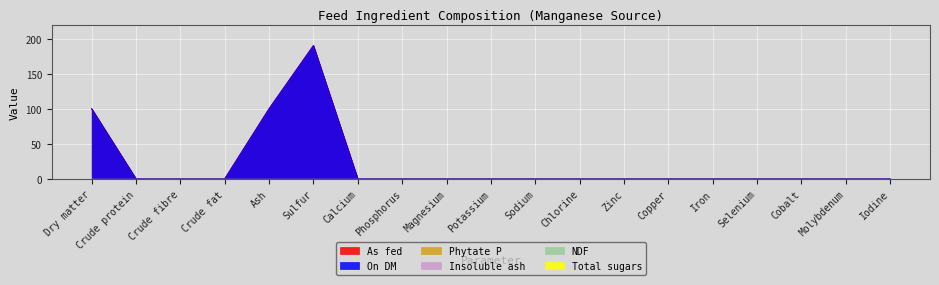

True or false: Total sugars and Phytate P intersect in this chart.

False